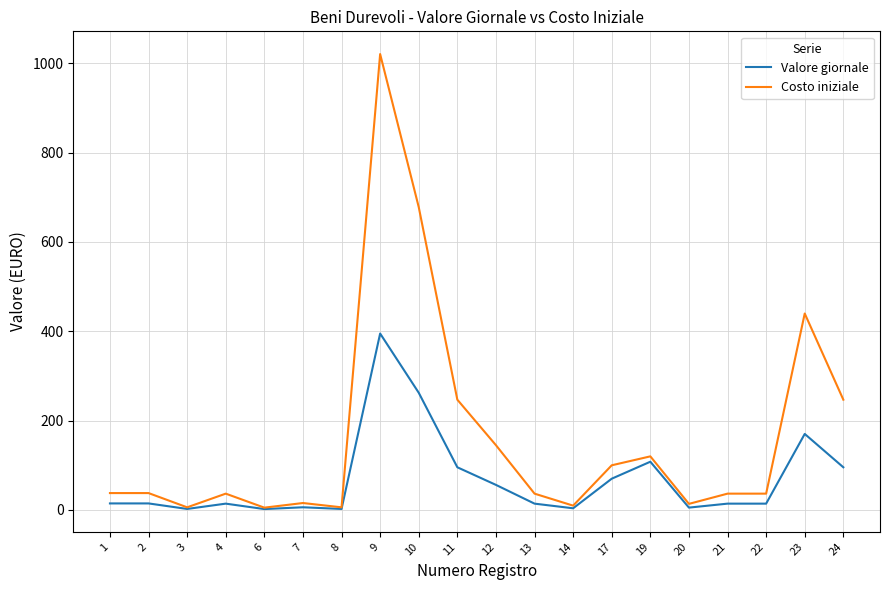

Between 21 and 23, which series saw the biggest shift?

Costo iniziale